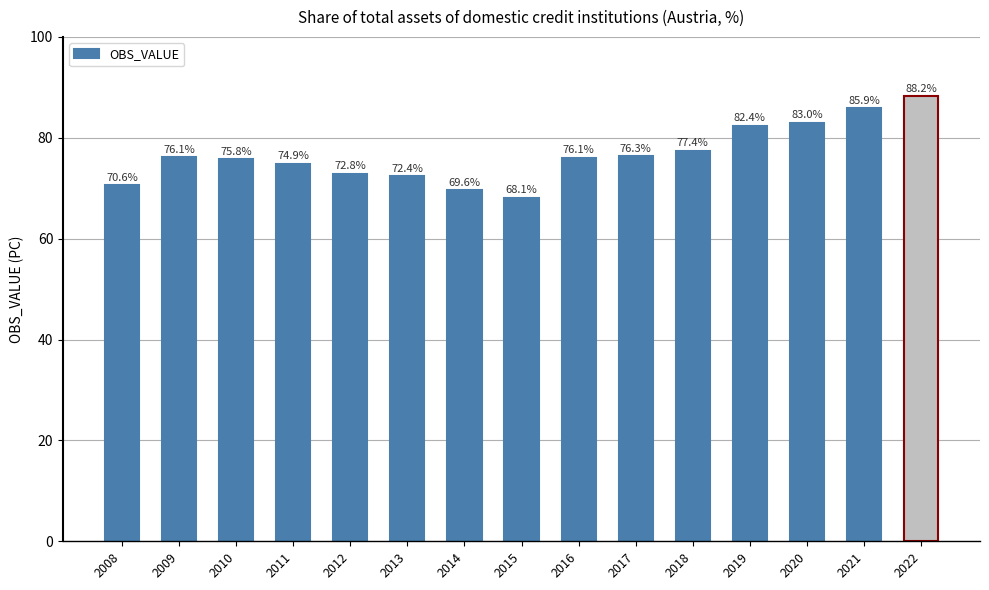

True or false: the data shows 95.5 at 2014.

False